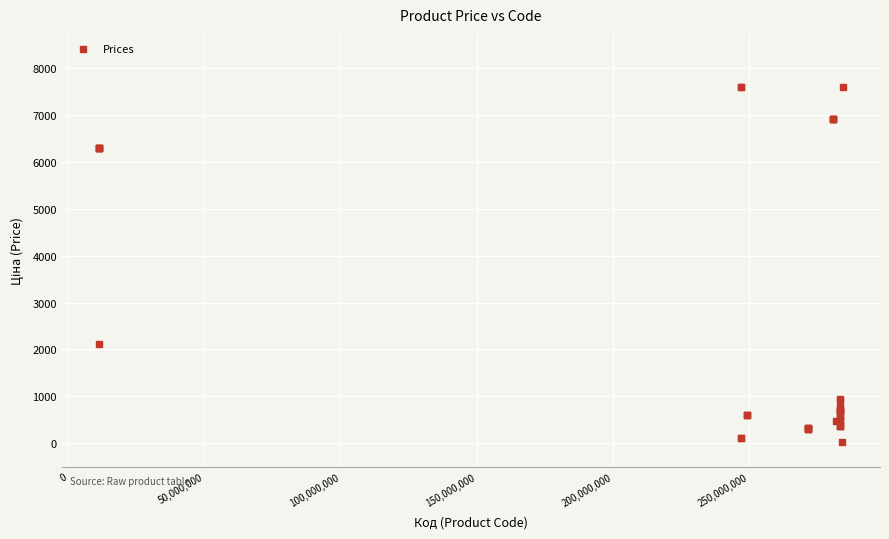

What Y value in the scatter plot is closest to 3814?

2108.4